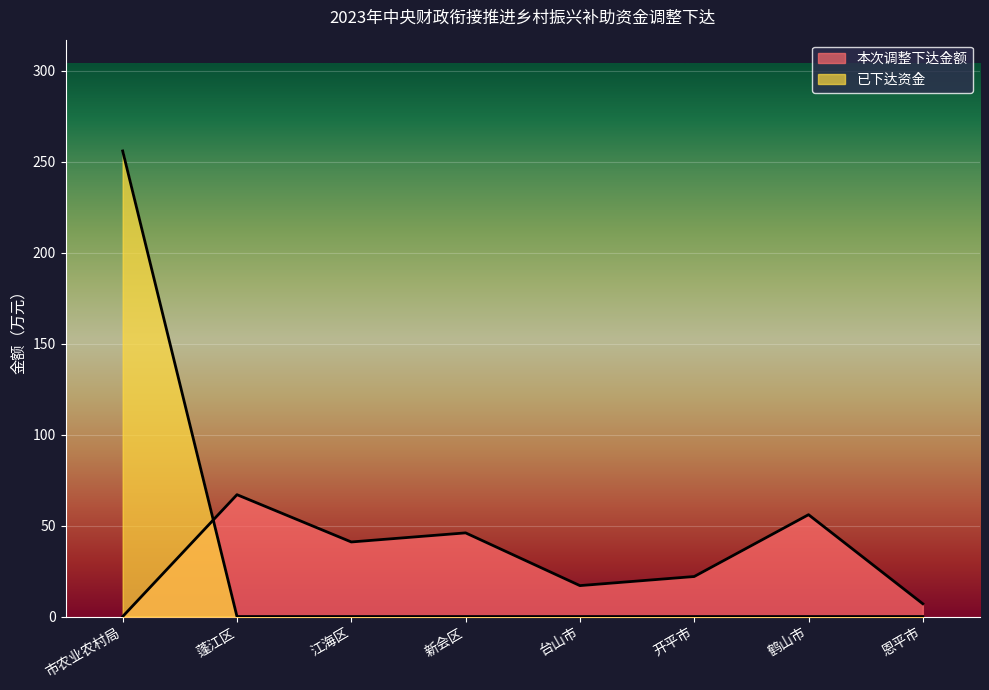

The 应下达资金 series shows 12 at 鹤山市. True or false?

False